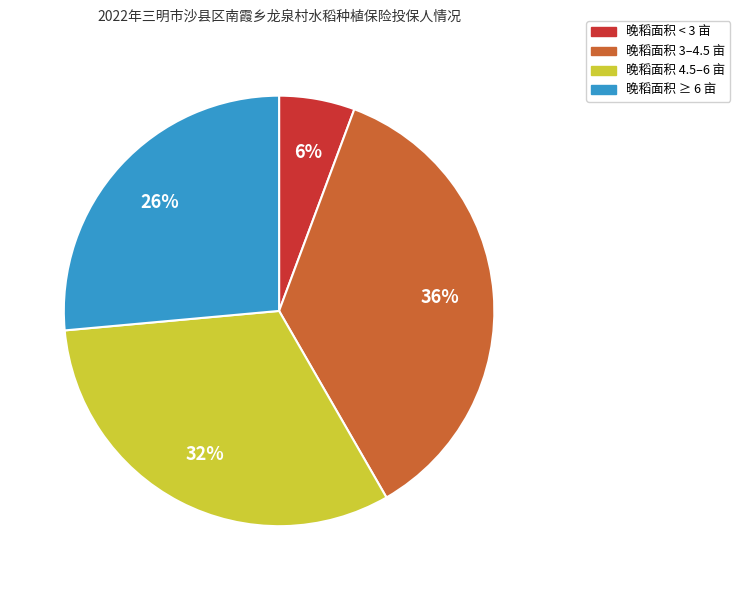

The 晚稻面积 ≥ 6 亩 slice represents 12% of the pie. True or false?

False